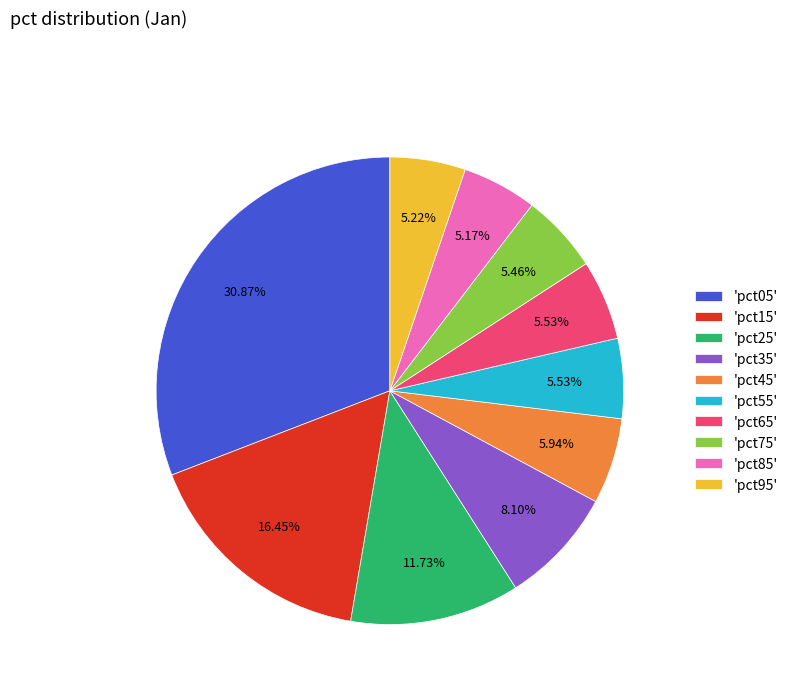

Between 'pct85' and 'pct25', which is larger?

'pct25'